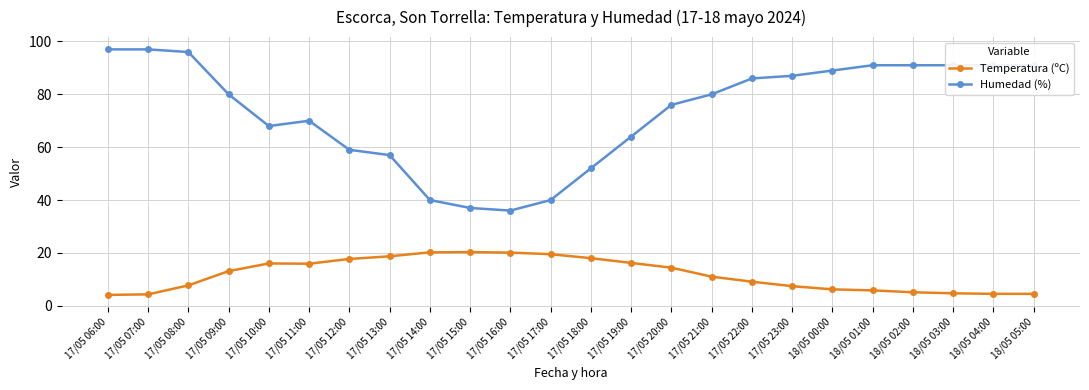

What position from the left is 17/05 09:00?

4